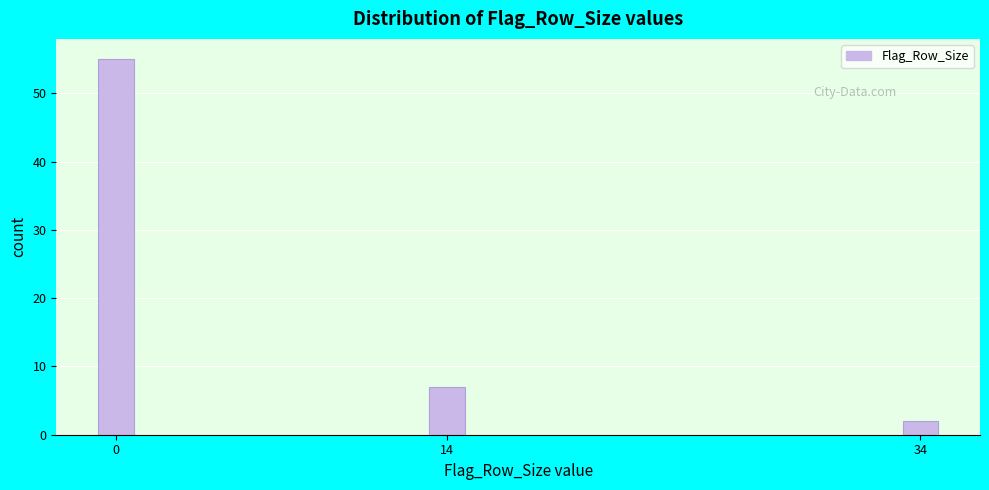

Reading left to right, transcribe all the data shown in this chart.

0=55	14=7	34=2